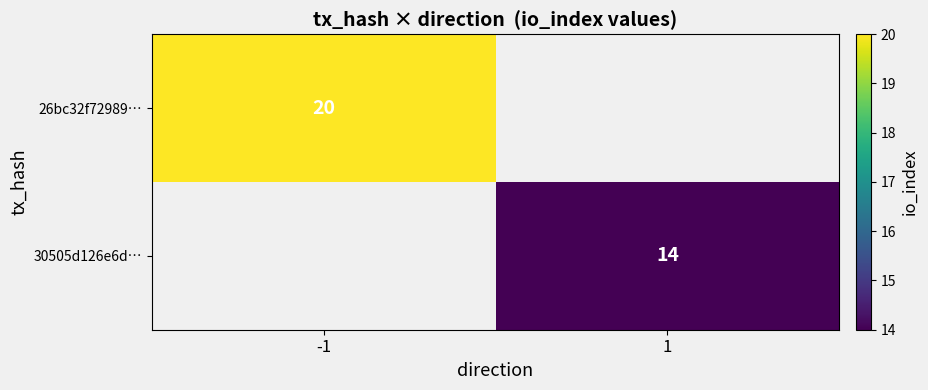

Is the value of 30505d126e6d… at 1 greater than the value of 26bc32f72989… at -1?

No